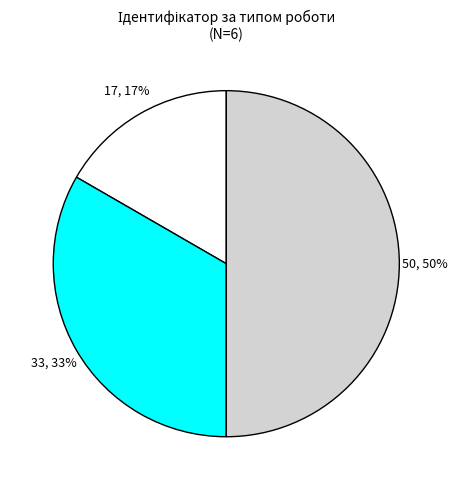

To the nearest percent, what is the average slice percentage?

33%